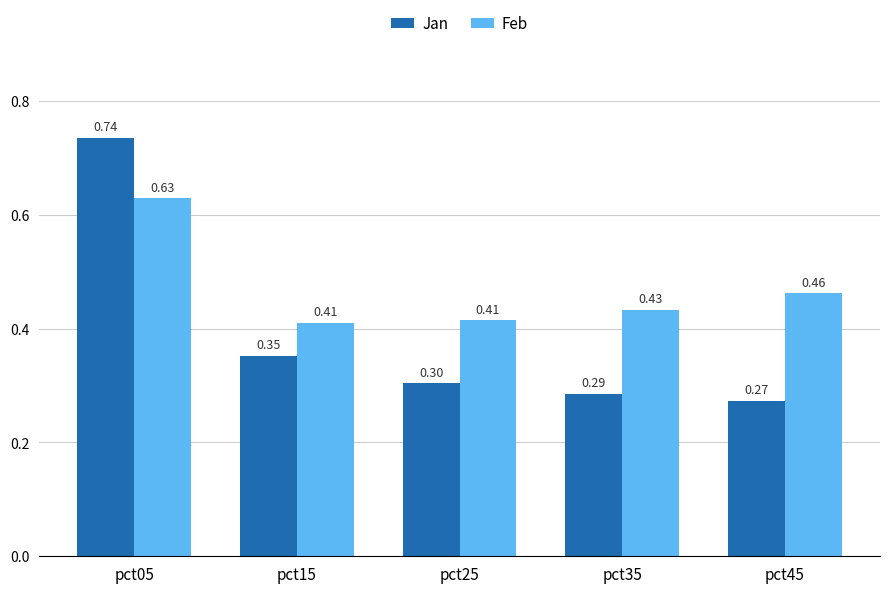

At which label is Jan closest to 0?

pct45